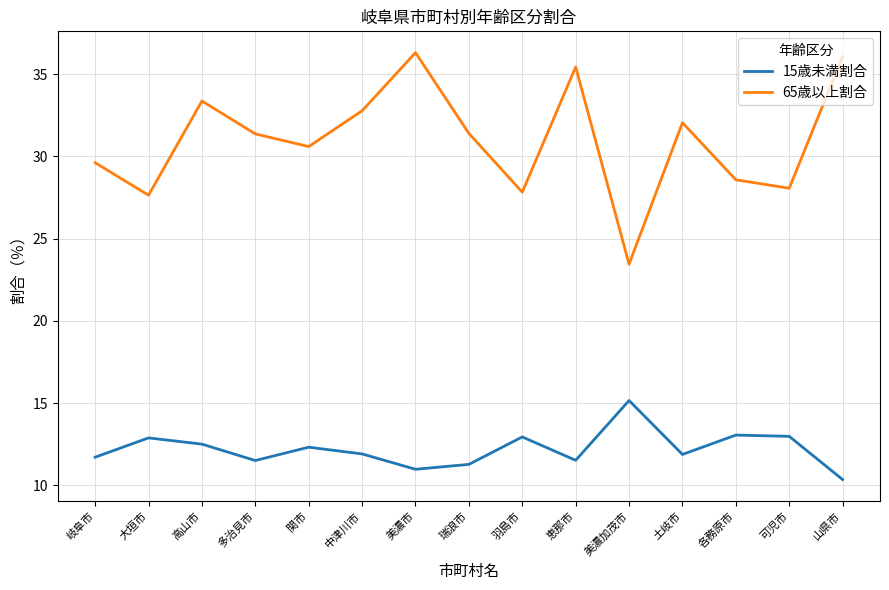

What is the average value of the 15歳未満割合 series?

12.2